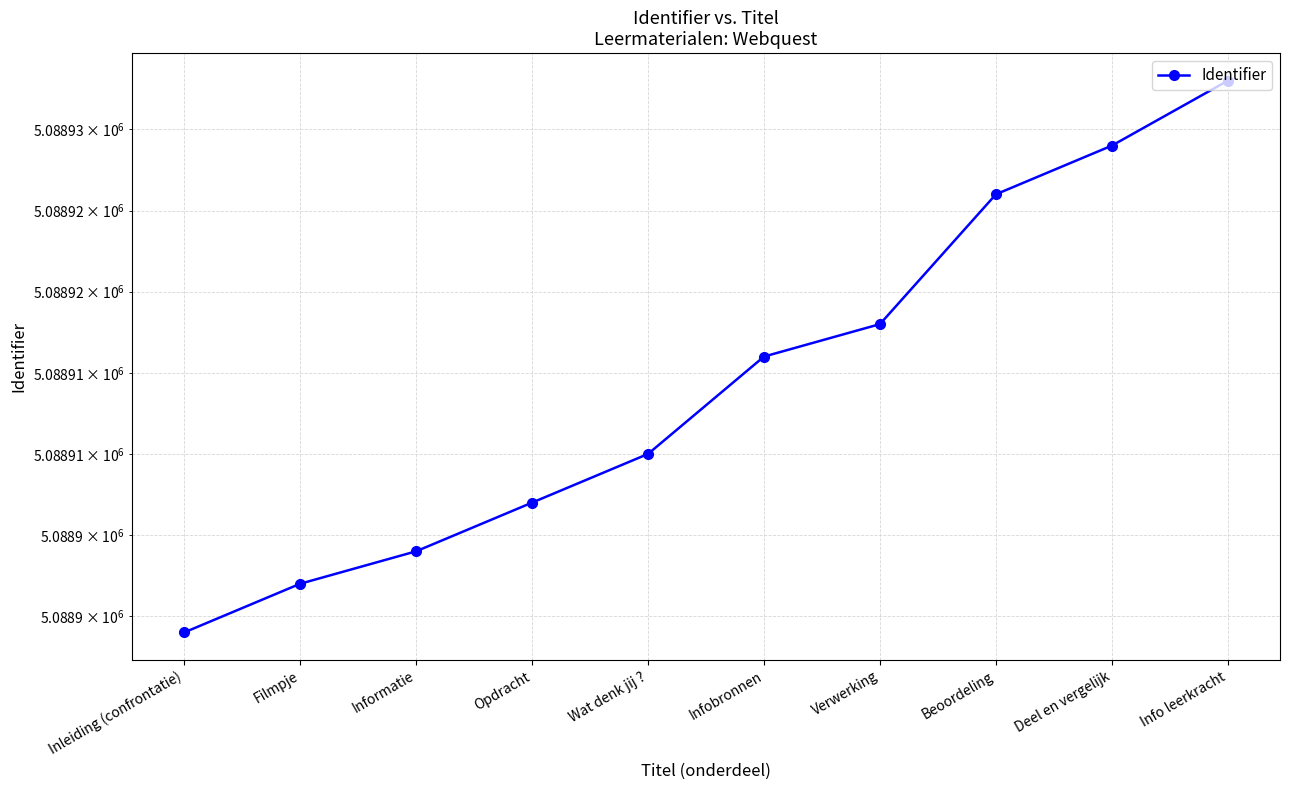

How many data points does each series have?

10